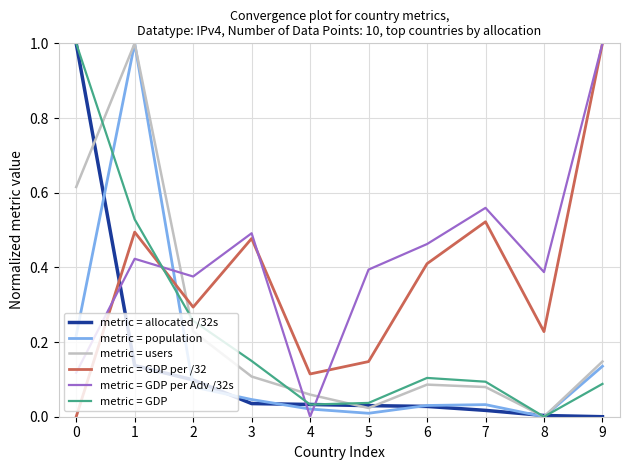

What is the sum of the metric = GDP per Adv /32s values at 8 and 3?

0.9